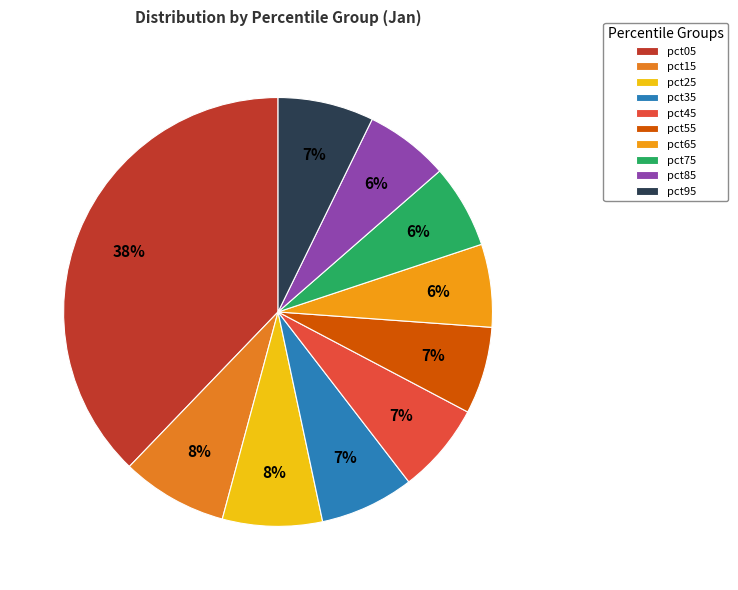

What is the largest slice in the pie chart?

pct05